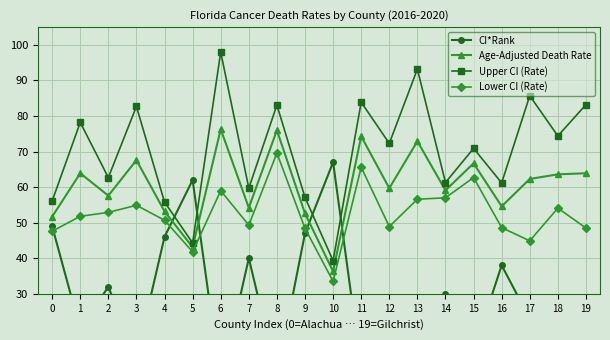

True or false: Age-Adjusted Death Rate and Upper CI (Rate) cross at least once.

False